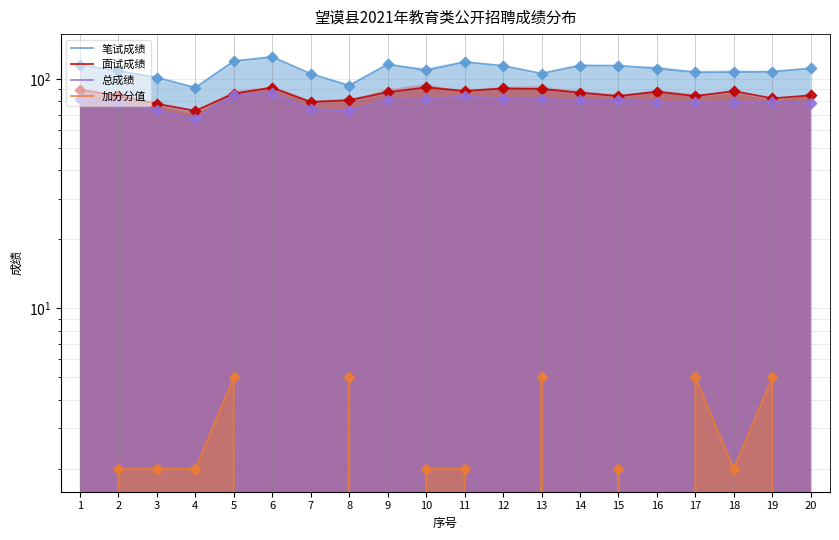

Which series contains the highest Y value?

笔试成绩